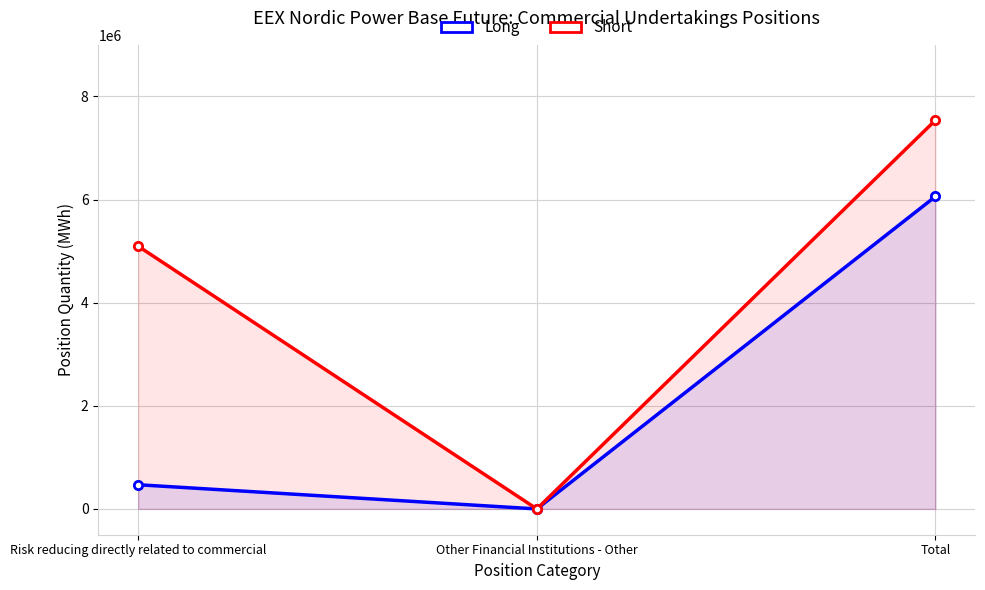

How many values in the Short series exceed 5095105?

1